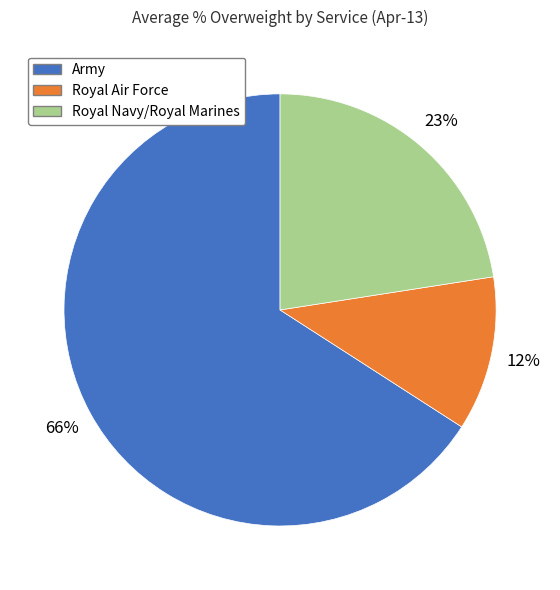

True or false: Army accounts for 66% of the total.

True